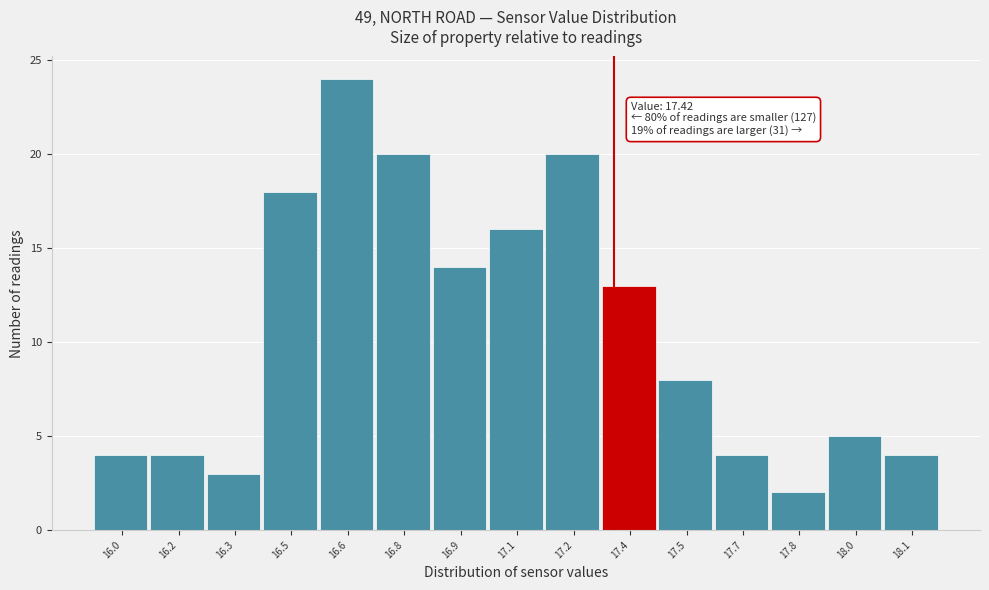

Reading right to left, list all the values displayed in this chart.

4	5	2	4	8	13	20	16	14	20	24	18	3	4	4